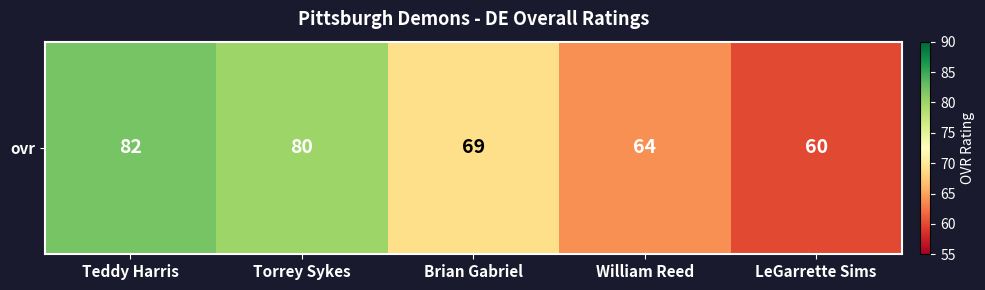

List the labels in order of value, smallest first.

LeGarrette Sims, William Reed, Brian Gabriel, Torrey Sykes, Teddy Harris